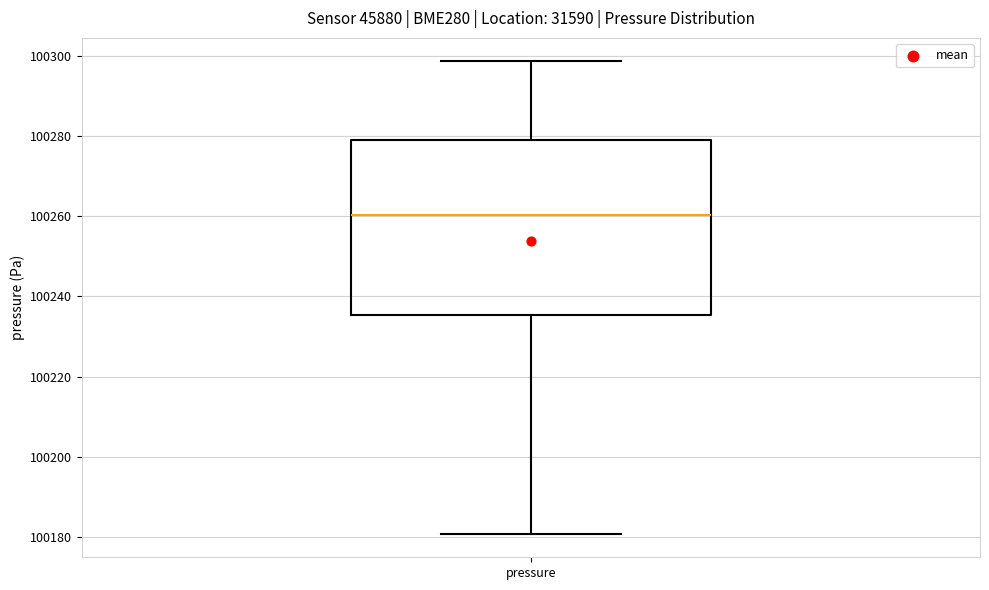

Where does the median line of the box for pressure sit on the y-axis? The values are not printed on the chart, so give them approximately, as read against the axis.

100260